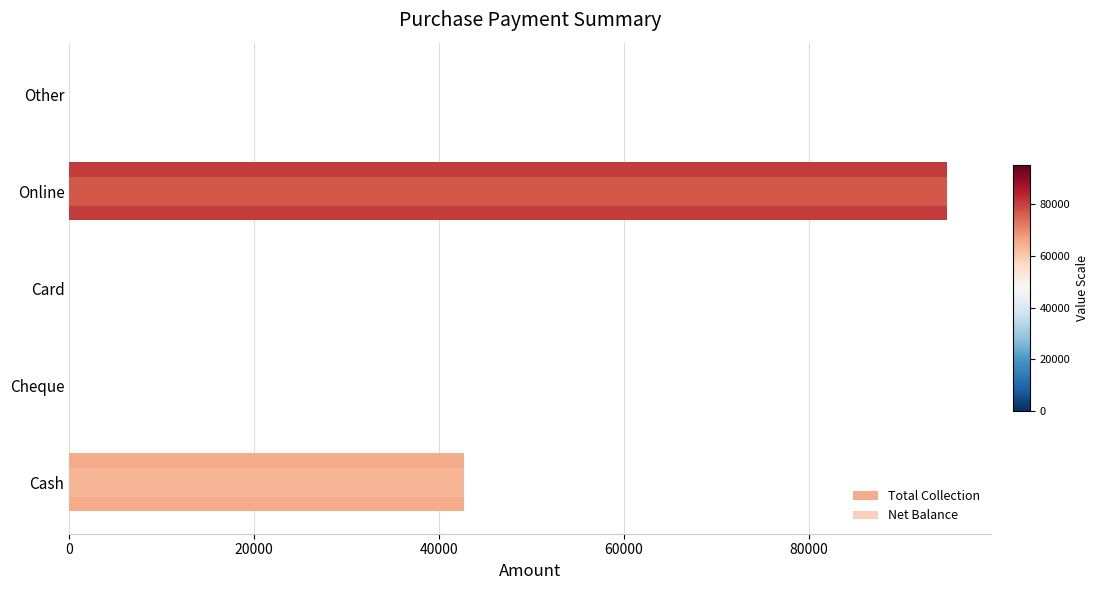

Is it true that Net Balance equals -49789 at Cheque?

False